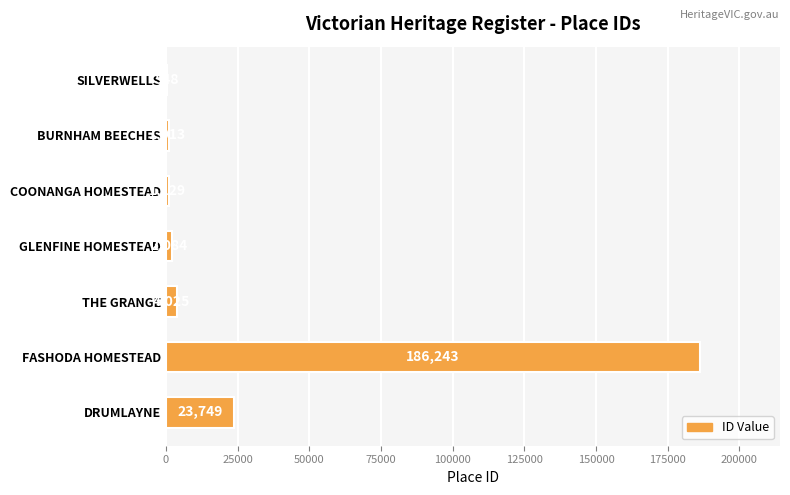

What is the sum of all values?

218791